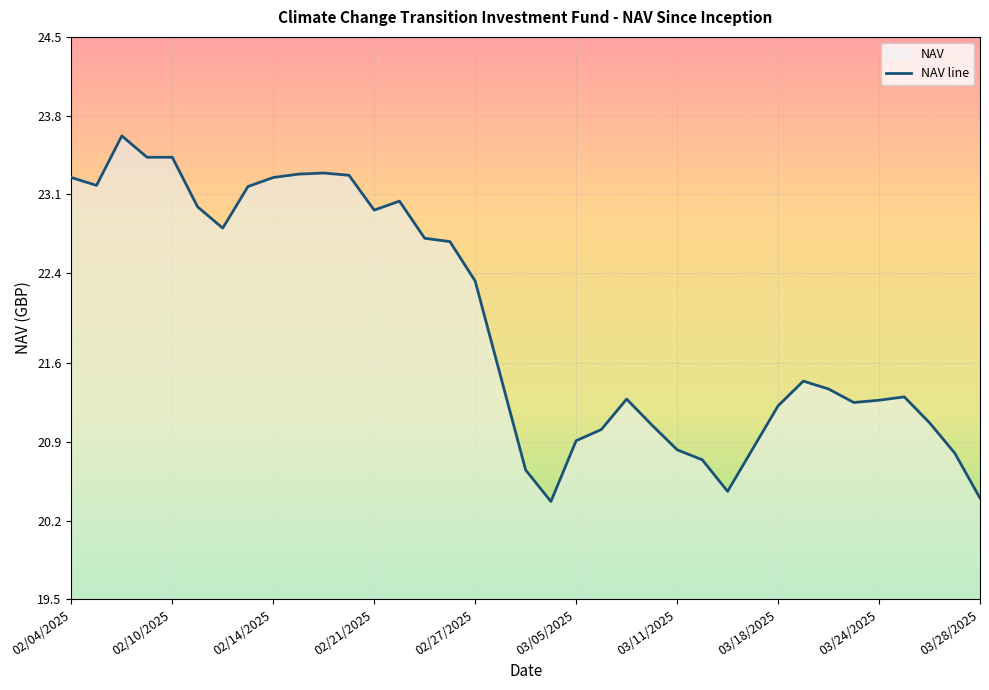

What is the maximum value shown in the chart?

23.6